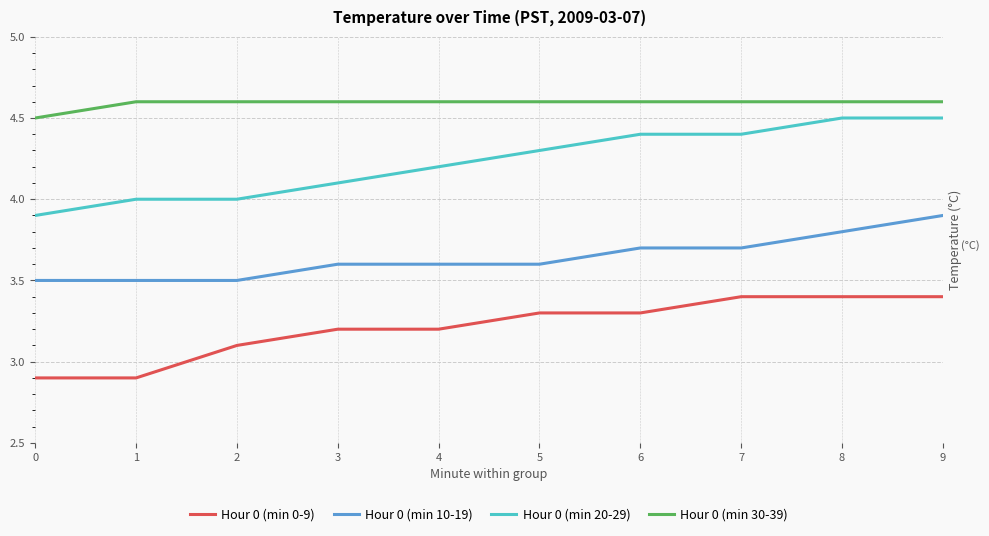

True or false: Hour 0 (min 30-39) has more than 1 points higher than both neighbors.

False